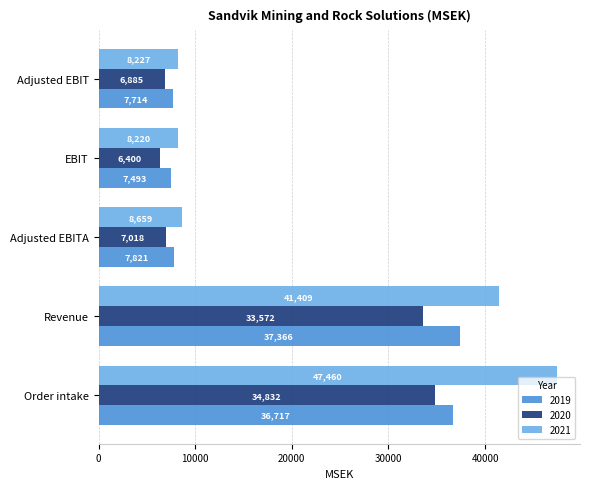

At which category is the sum across all series the highest?

Order intake